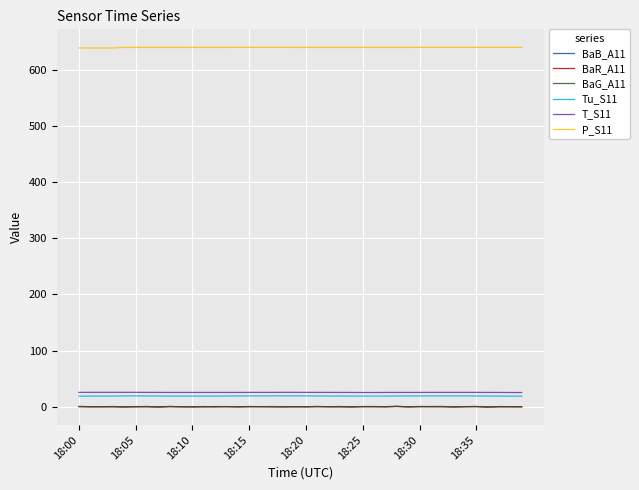

Count the P_S11 values in the range 640 to 641.

36